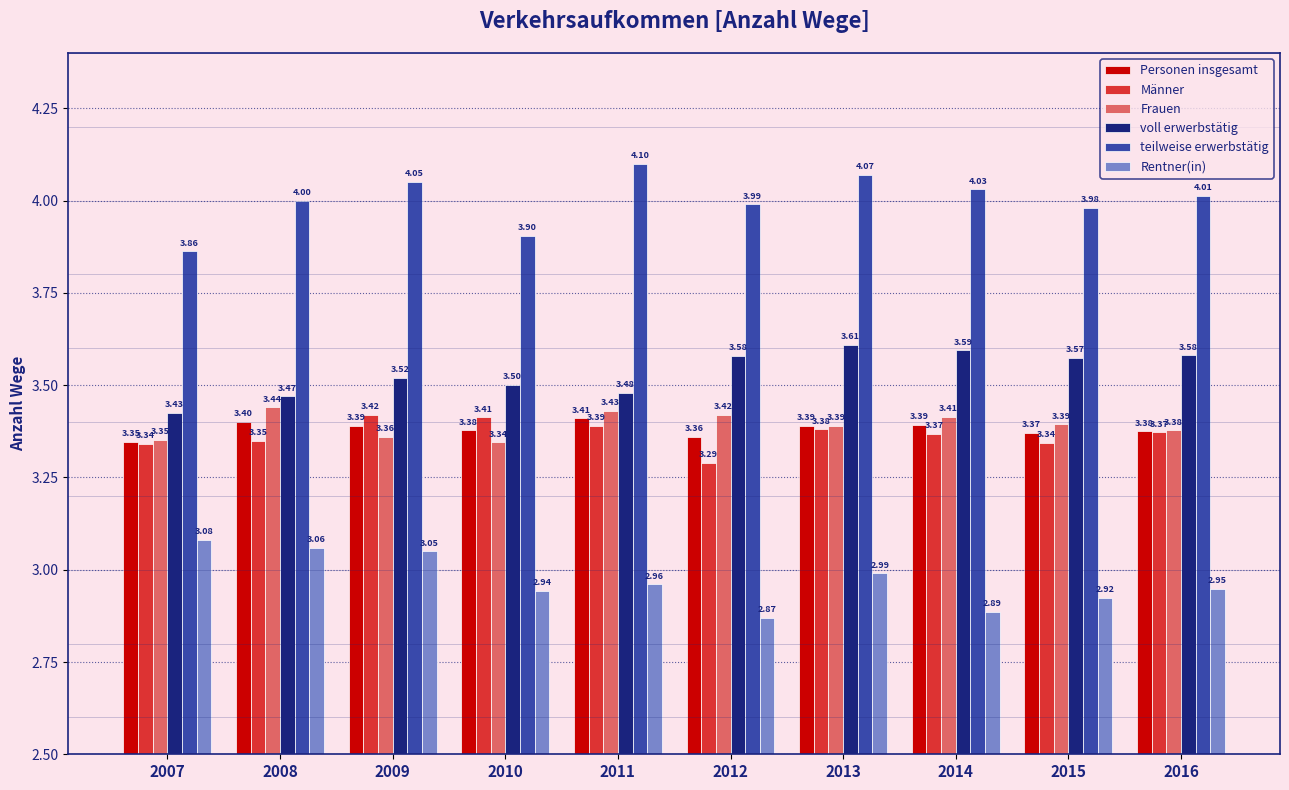

The value of Männer at 2007 is 3.3. True or false?

True